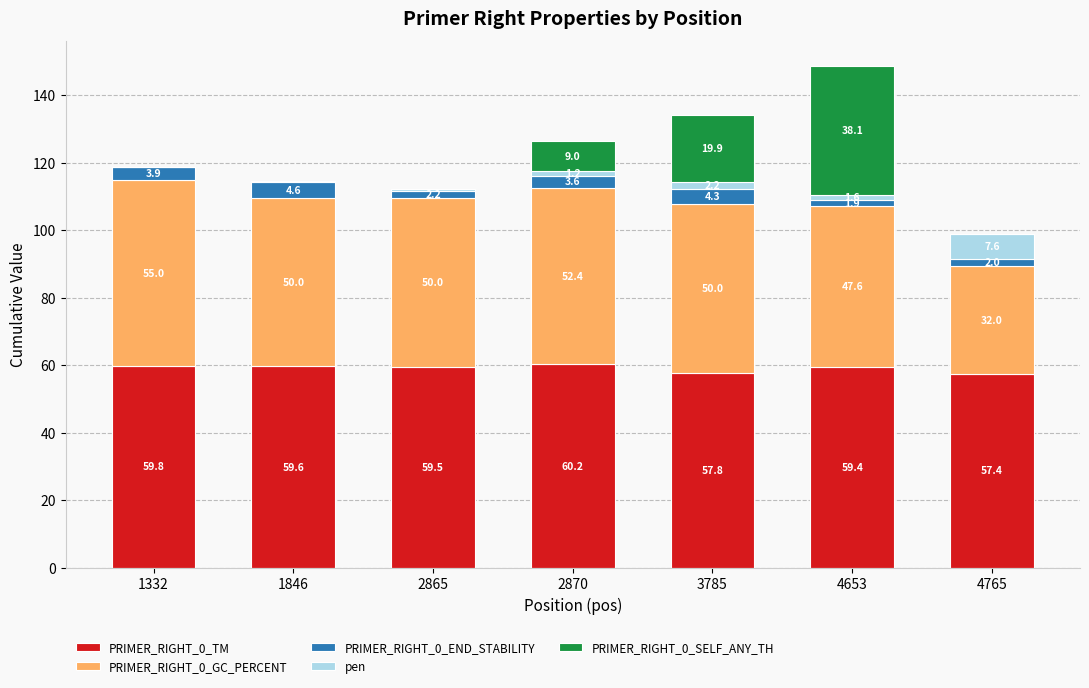

Which category has the highest value in the PRIMER_RIGHT_0_TM series?

2870